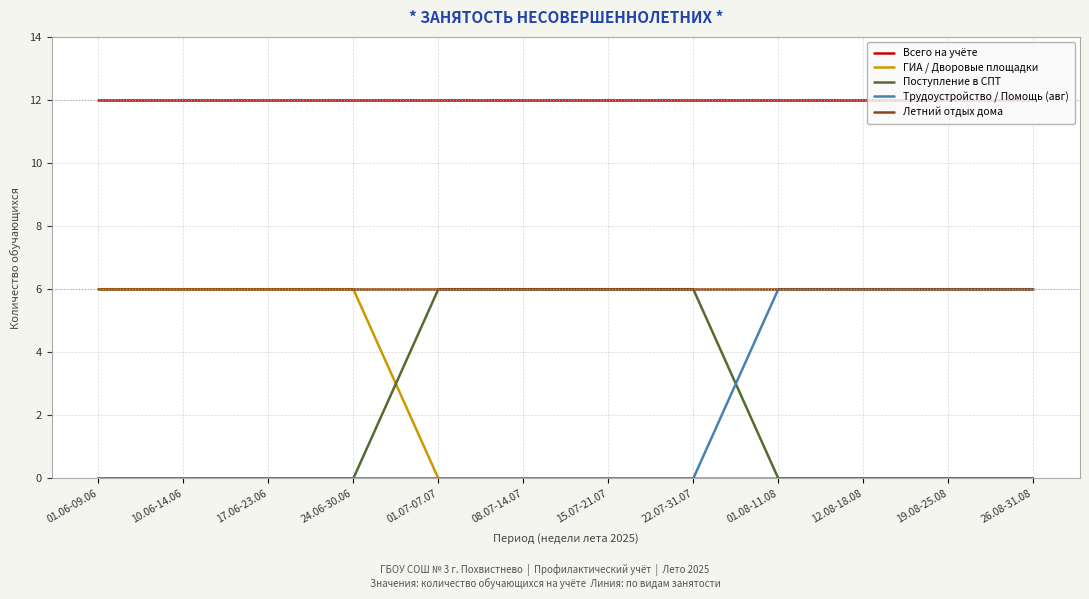

True or false: ГИА / Дворовые площадки has a value of -3 at 26.08-31.08.

False